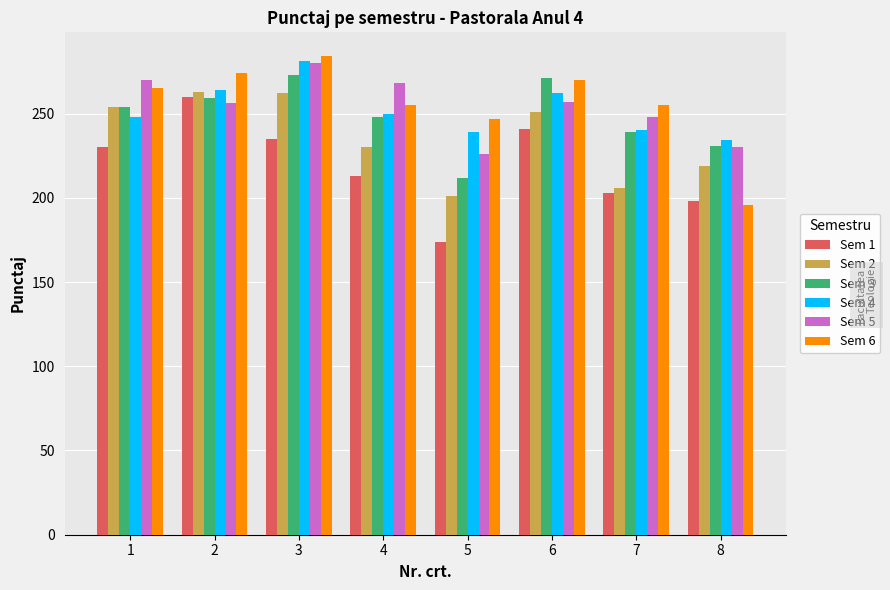

What is the approximate value of Sem 5 at 7, to the nearest 5?

250